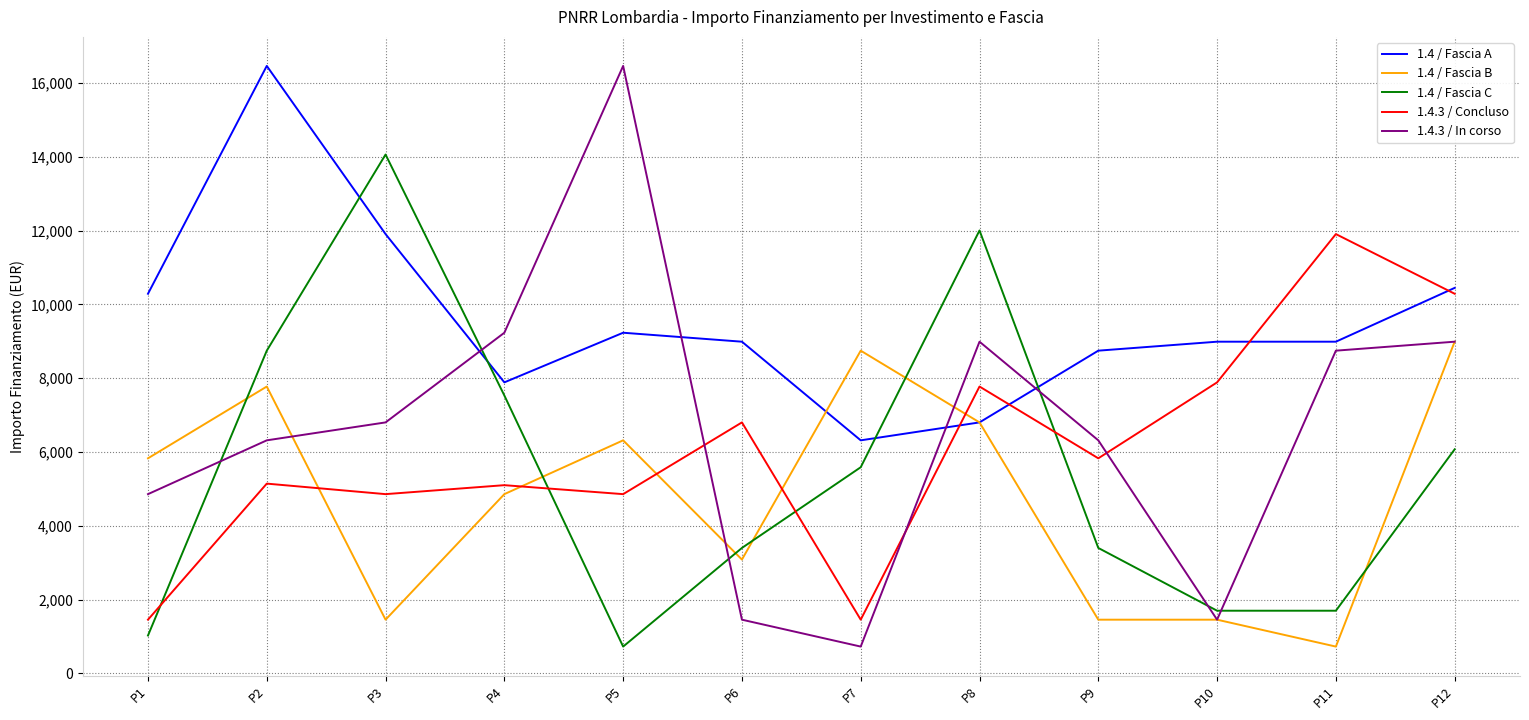

What is the spread (max minus min) of values at P2?

11319